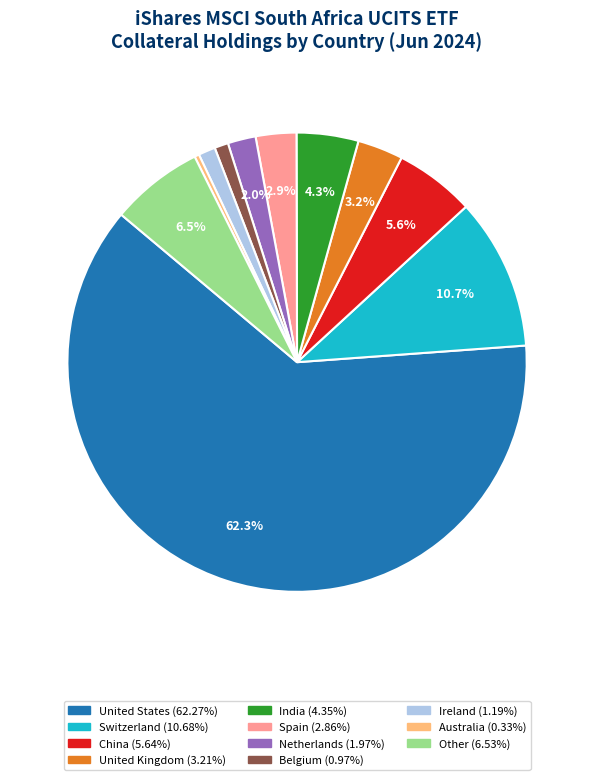

Is Ireland the majority of the pie?

No